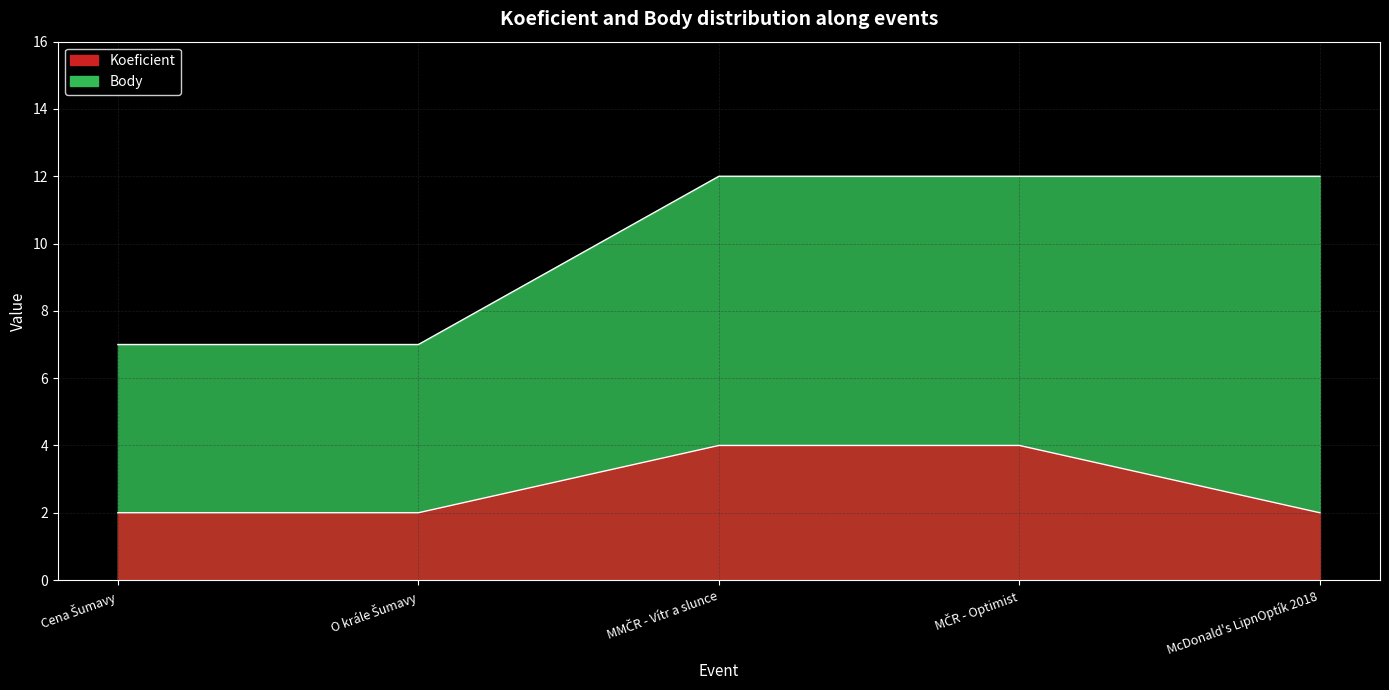

Which series changed the most between O krále Šumavy and MČR - Optimist?

Body